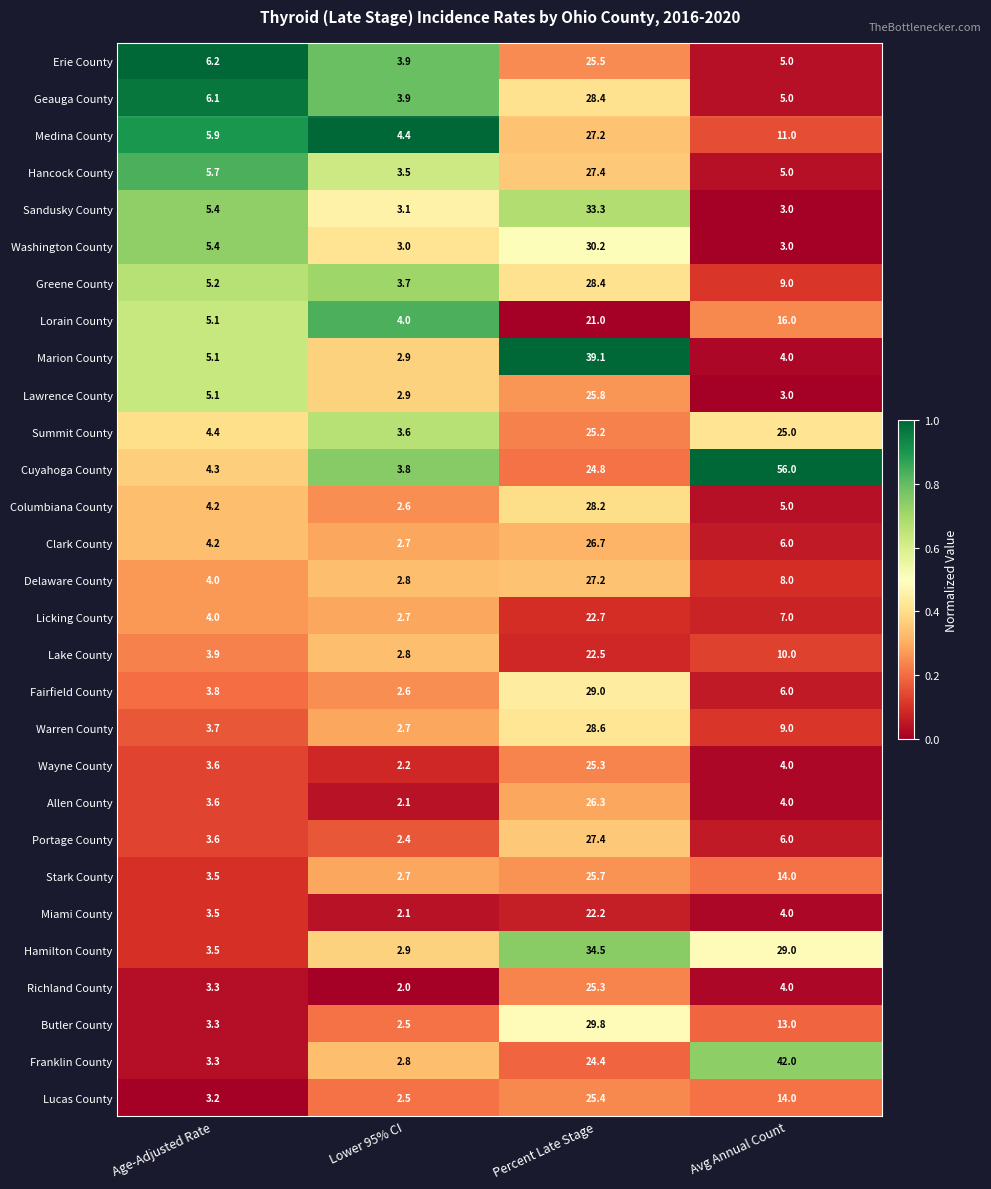

What is the difference between the maximum and second lowest values in the Geauga County series?

23.4